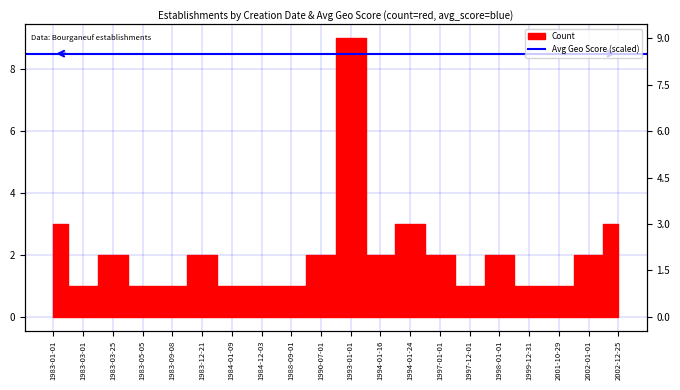

Reading left to right, list all the values displayed in this chart.

3	1	2	1	1	2	1	1	1	2	9	2	3	2	1	2	1	1	2	3